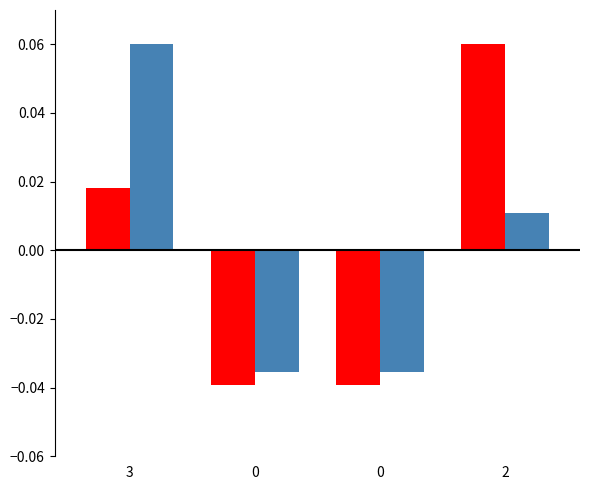

How many bars are there in each group?

2